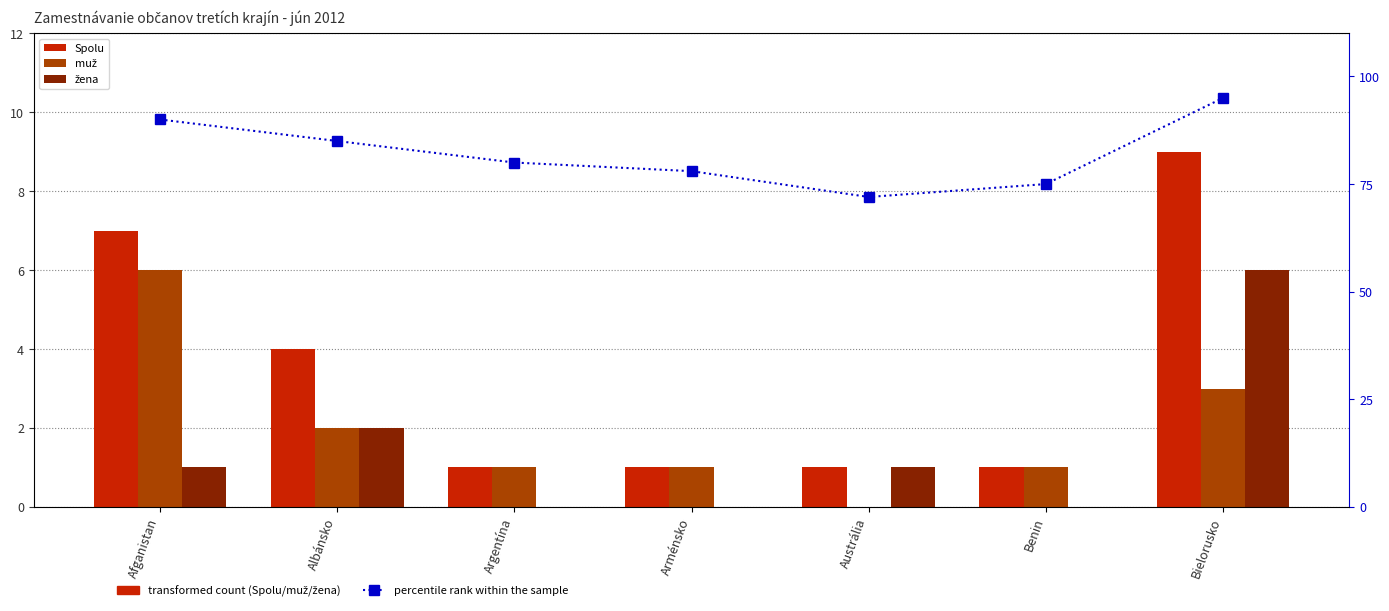

What position from the right is Arménsko?

4